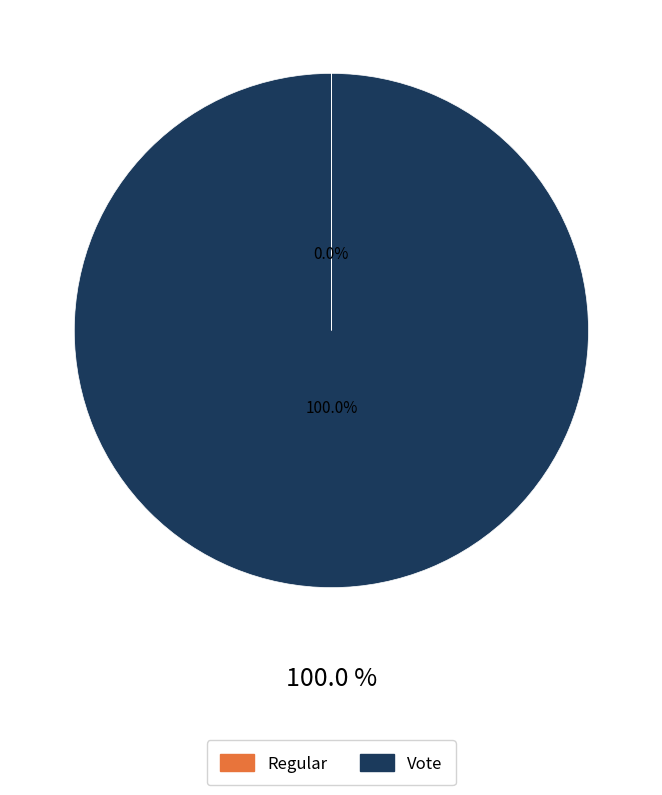

How many segments does this pie chart have?

2